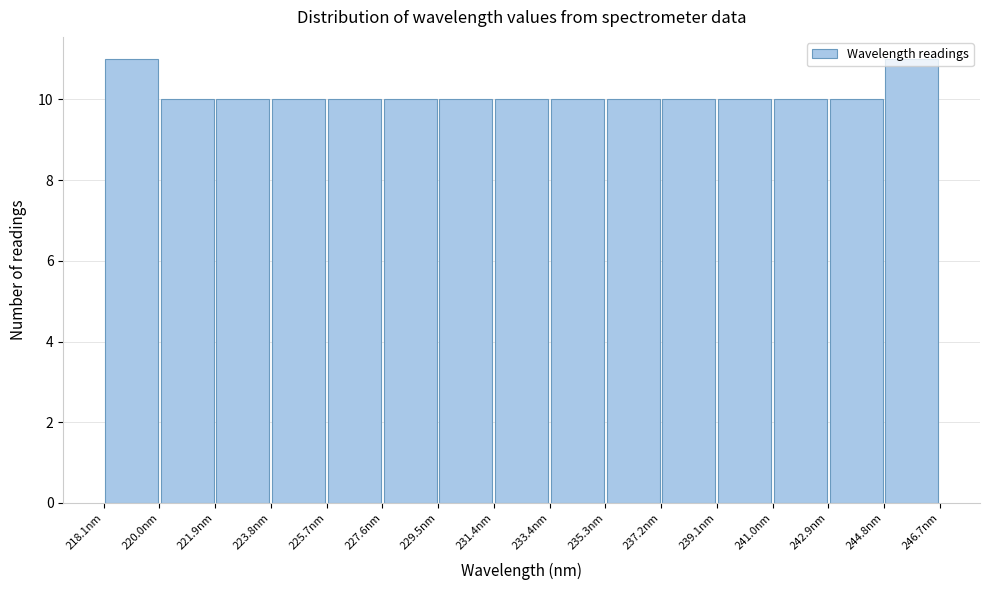

What is the height of the bar covering 229.6 to 231.4 on the x-axis? Neither the bar edges nor the heights are printed on the chart, so give them approximately, as read against the axes.

10